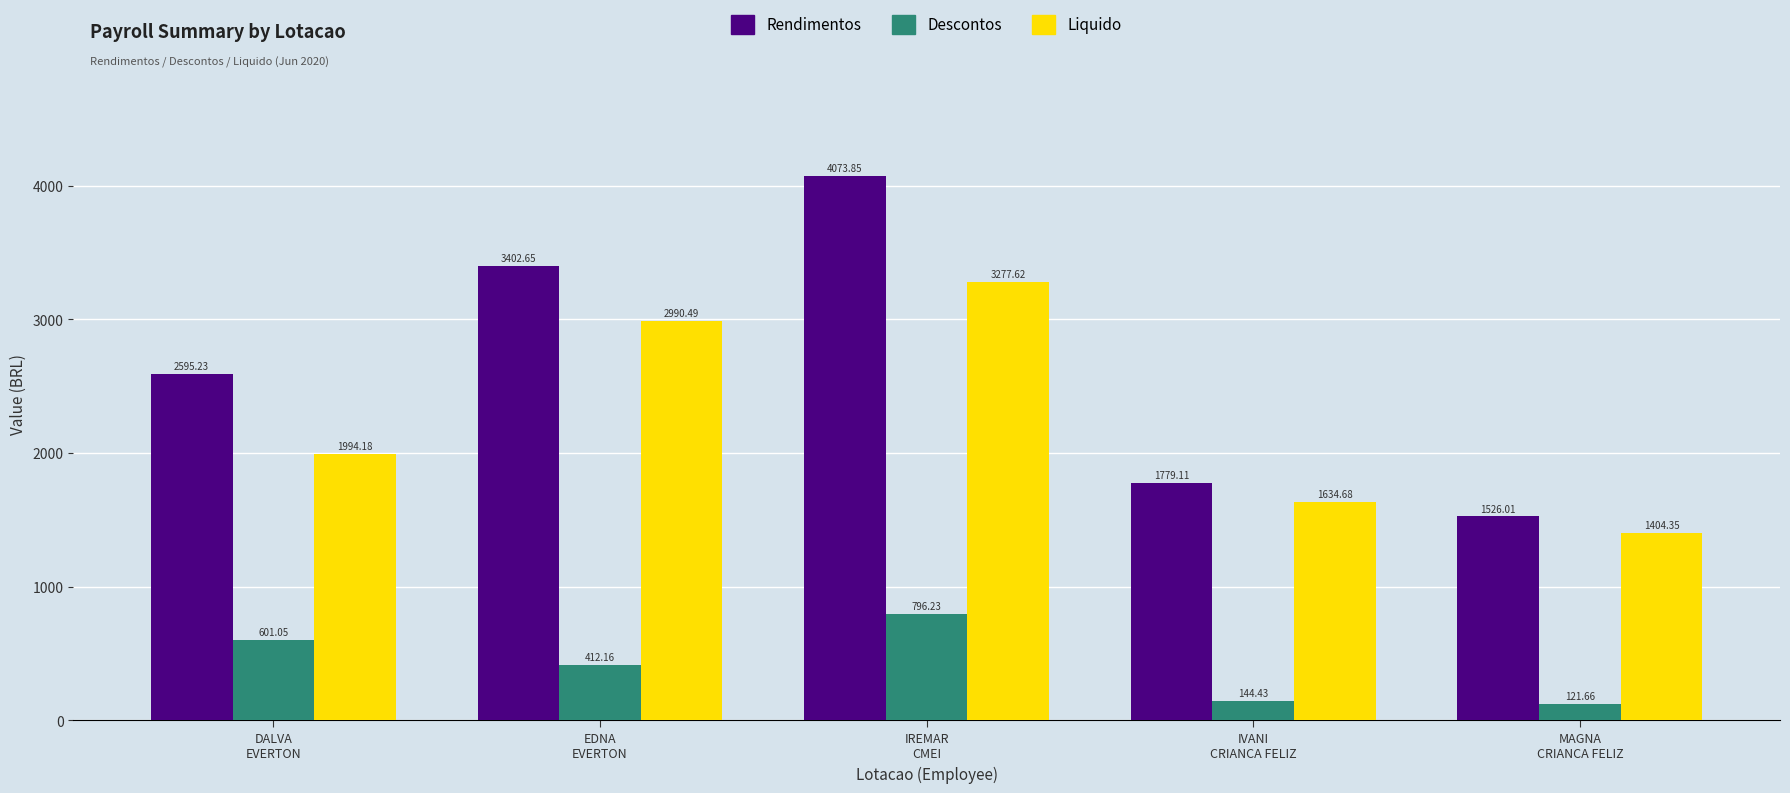

The value of Liquido at EDNA
EVERTON is 2990.5. True or false?

True